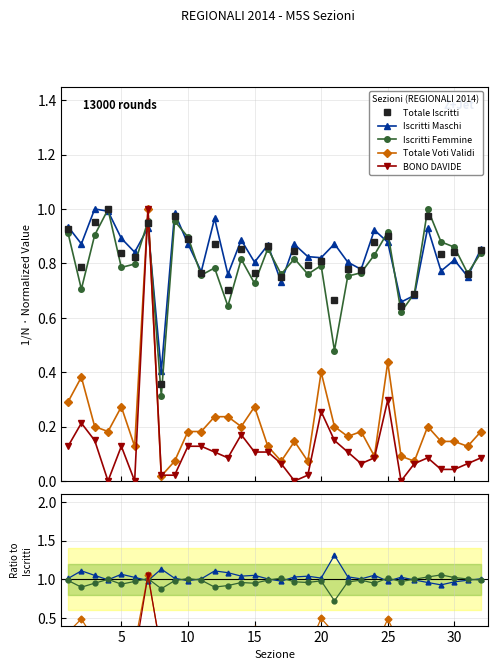

The value of Totale Voti Validi at 20 is 0.1. True or false?

False